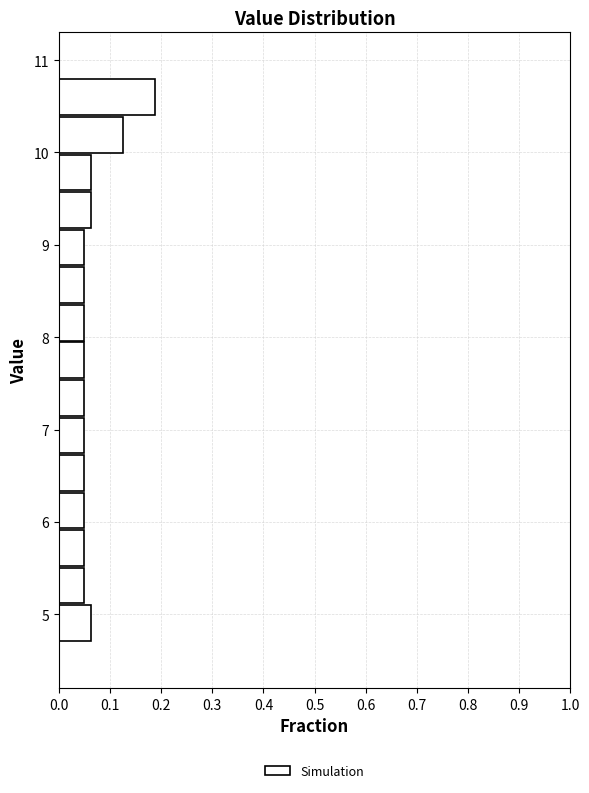

Reading bottom to top, transcribe this chart: for each bar, give the range it covers on the y-axis and its length. Neither the bar edges nor the lengths are printed on the chart, so give them approximately, as read against the axes.

4.7 to 5.1: 0.06
5.1 to 5.5: 0.05
5.5 to 5.9: 0.05
5.9 to 6.3: 0.05
6.3 to 6.7: 0.05
6.7 to 7.1: 0.05
7.1 to 7.5: 0.05
7.5 to 8.0: 0.05
8.0 to 8.4: 0.05
8.4 to 8.8: 0.05
8.8 to 9.2: 0.05
9.2 to 9.6: 0.06
9.6 to 10.0: 0.06
10.0 to 10.4: 0.13
10.4 to 10.8: 0.19